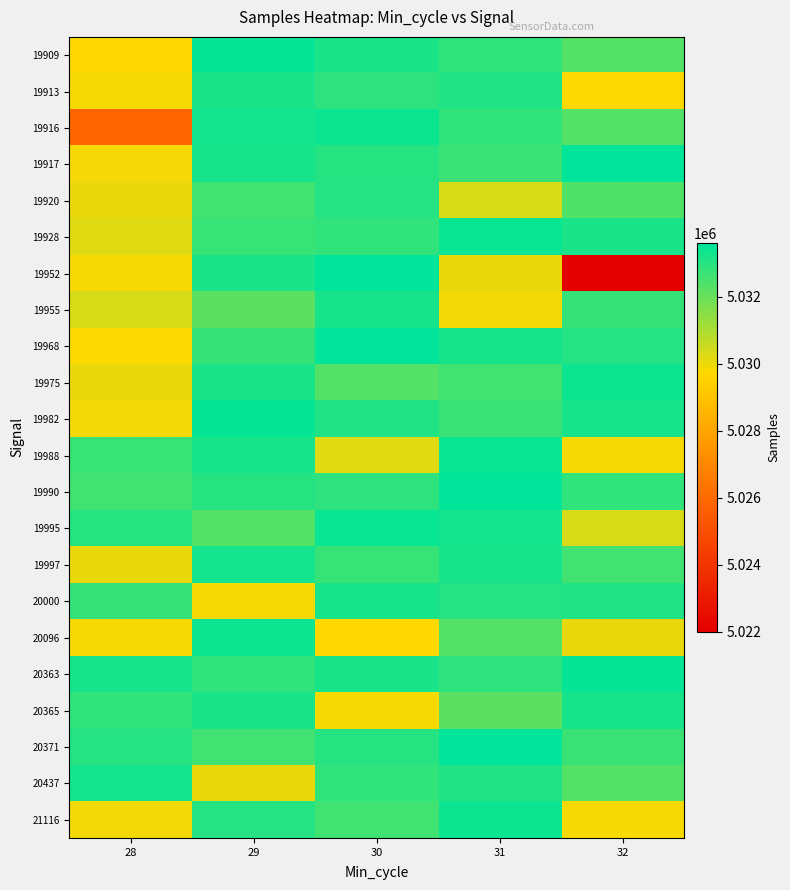

At how many categories does at least one series exceed 5032527?

5